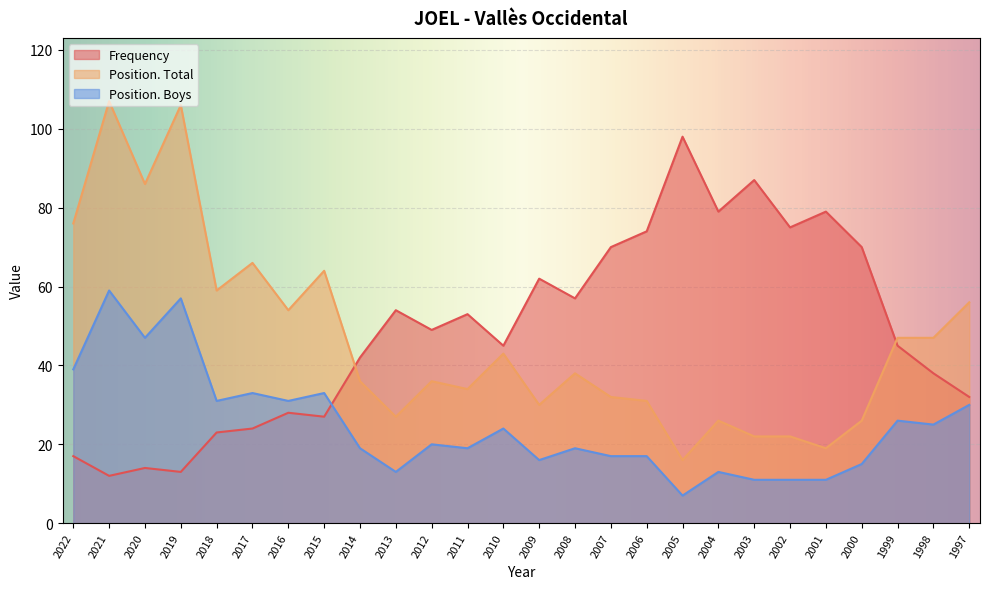

Which category has the lowest value in the Frequency series?

2021